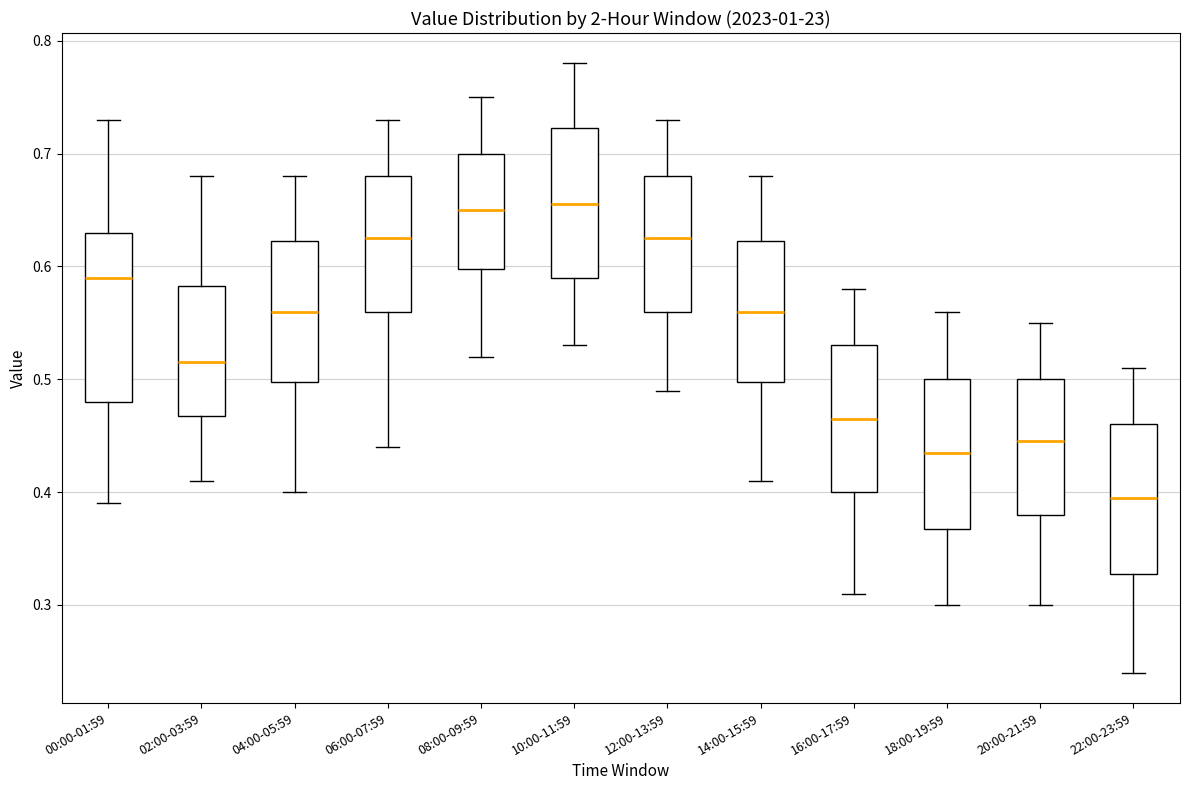

Which box is the tallest, from its lower edge to its upper edge?

00:00-01:59